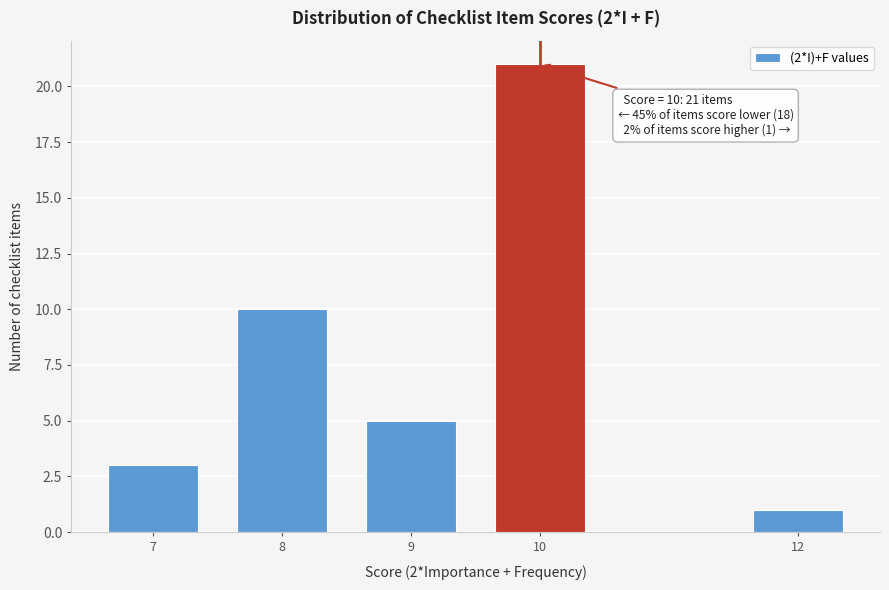

Reading right to left, what are all the values shown in this chart?

1	21	5	10	3